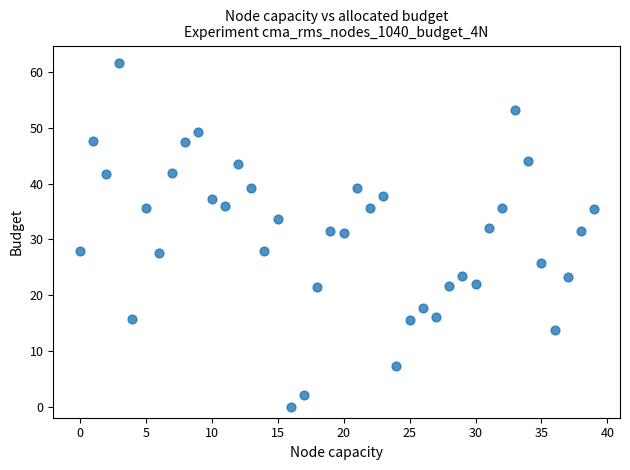

What is the range of Y values (max minus min)?

61.7